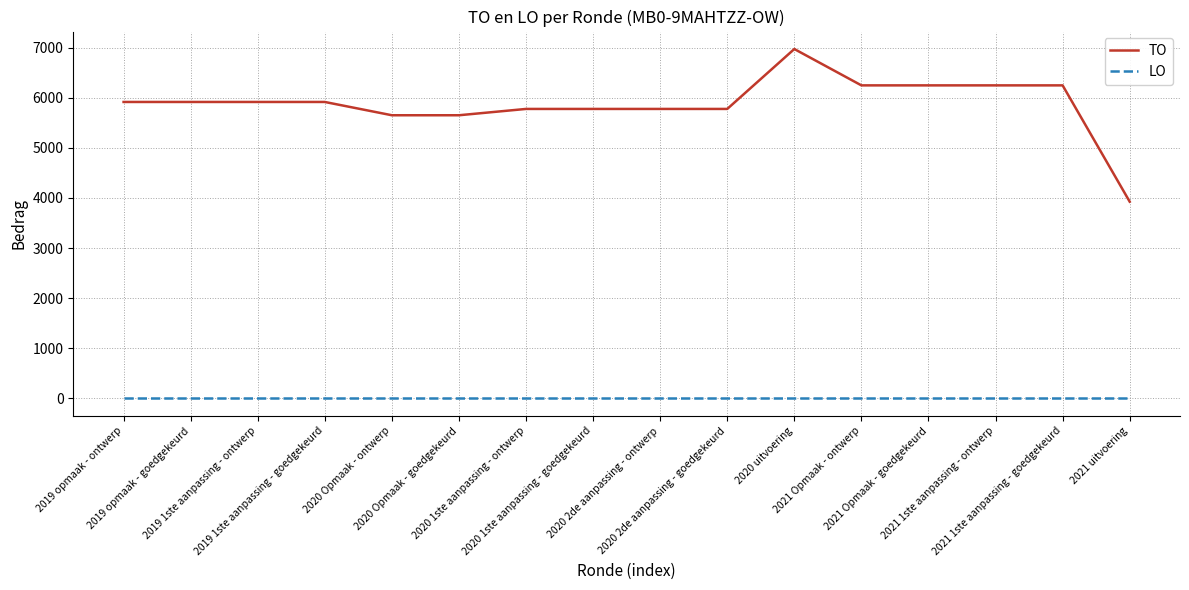

What is the approximate value of TO at 2020 2de aanpassing - ontwerp?

5775